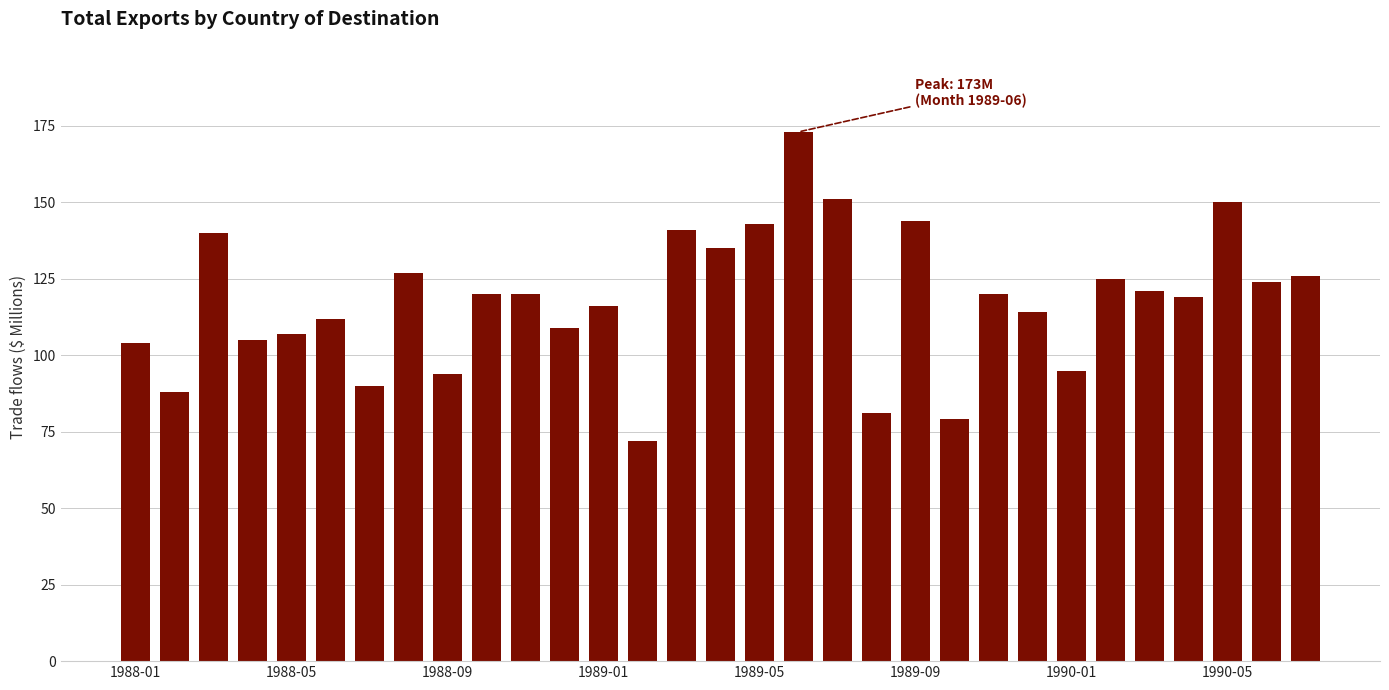

What is the difference between the maximum and minimum values?

101